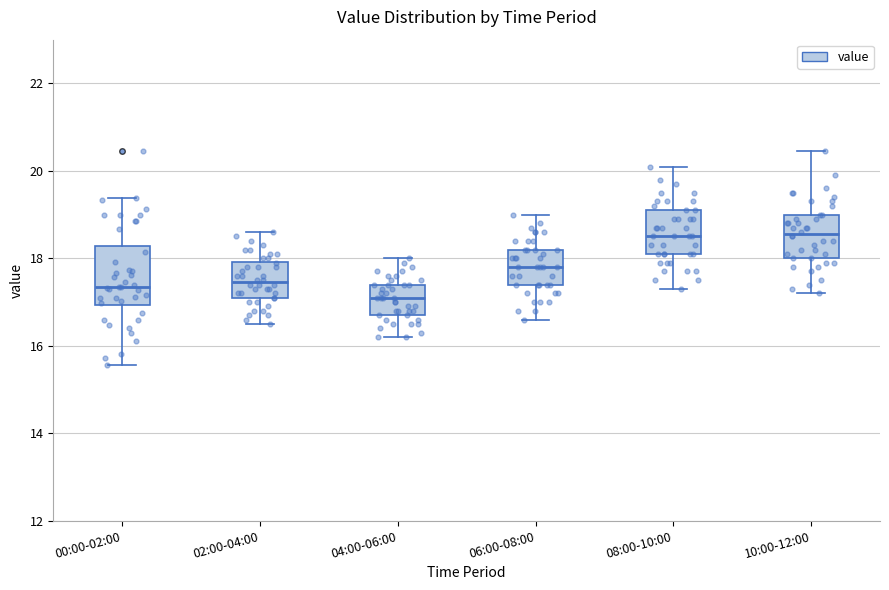

Reading left to right, transcribe this box plot: for each box, give where its median line is, the range the box spans, and where its two whiskers end, as read against the y-axis. The values are not printed on the chart, so give them approximately, as read against the axis.

00:00-02:00: median 17.4, box 17.0 to 18.2, whiskers 15.6 to 19.4
02:00-04:00: median 17.4, box 17.2 to 18.0, whiskers 16.6 to 18.6
04:00-06:00: median 17.2, box 16.8 to 17.4, whiskers 16.2 to 18.0
06:00-08:00: median 17.8, box 17.4 to 18.2, whiskers 16.6 to 19.0
08:00-10:00: median 18.6, box 18.2 to 19.2, whiskers 17.4 to 20.2
10:00-12:00: median 18.6, box 18.0 to 19.0, whiskers 17.2 to 20.4